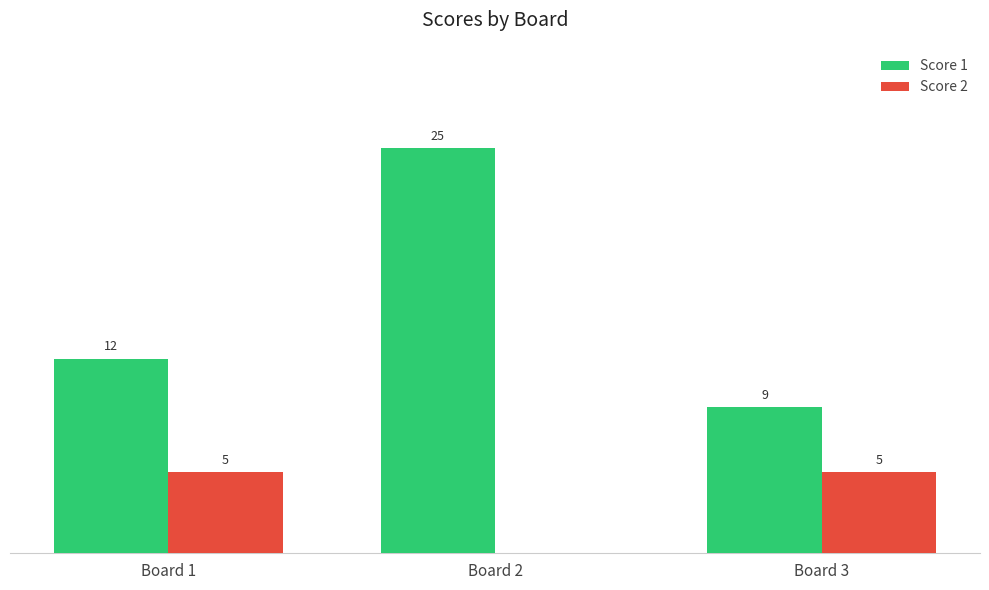

At which label is Score 2 closest to 2?

Board 2